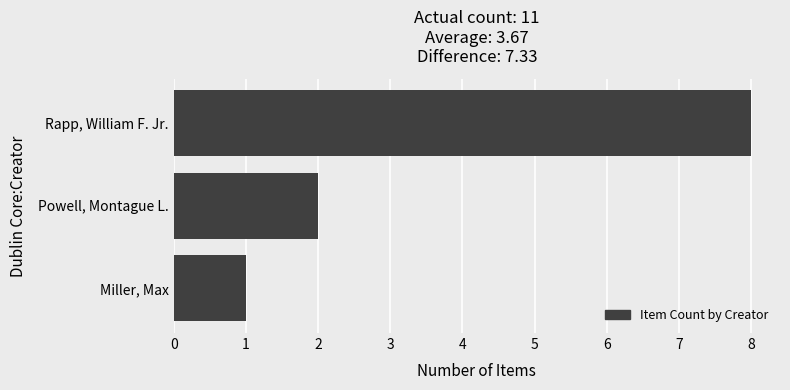

True or false: the data shows 8 at Rapp, William F. Jr..

True